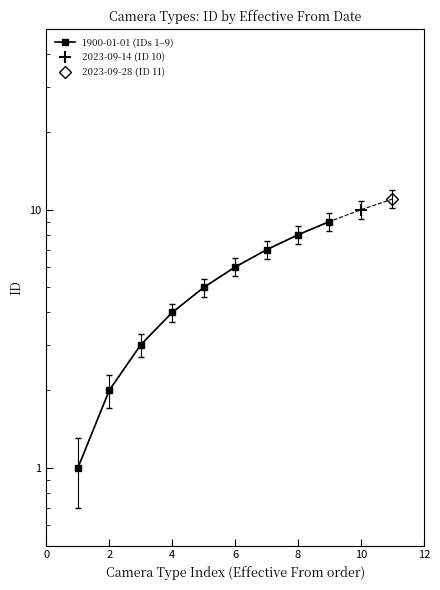

Count the values in the range 3 to 7.

5